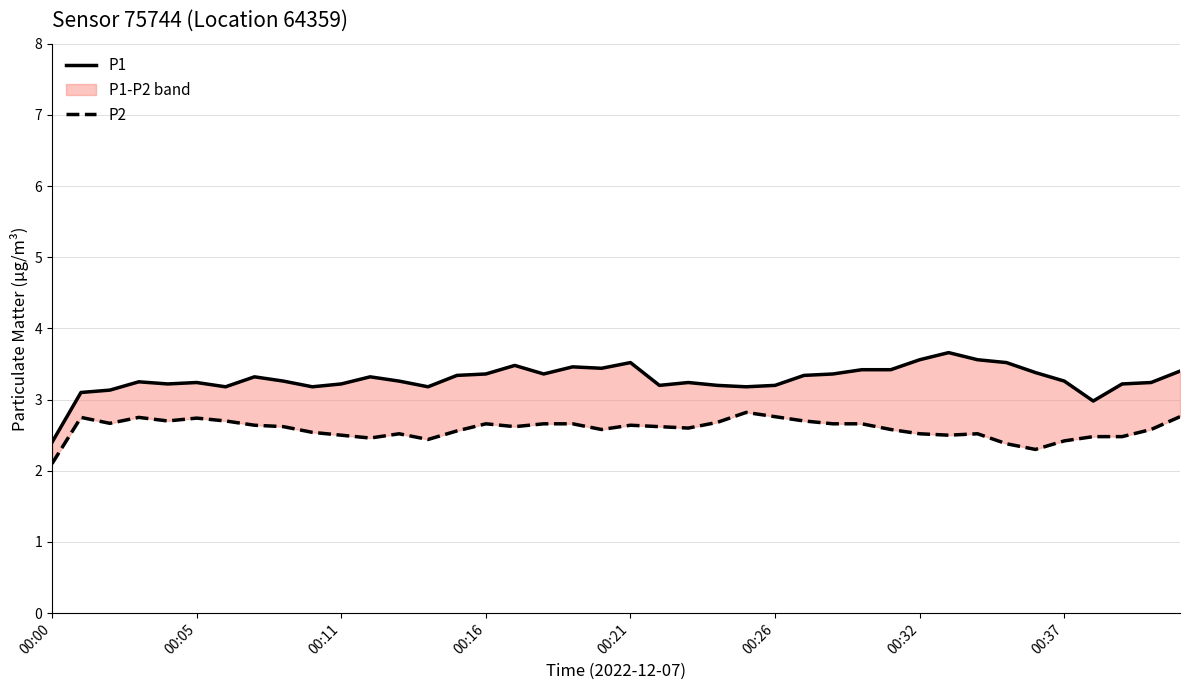

True or false: P2 has a value of 1.4 at 00:32.

False